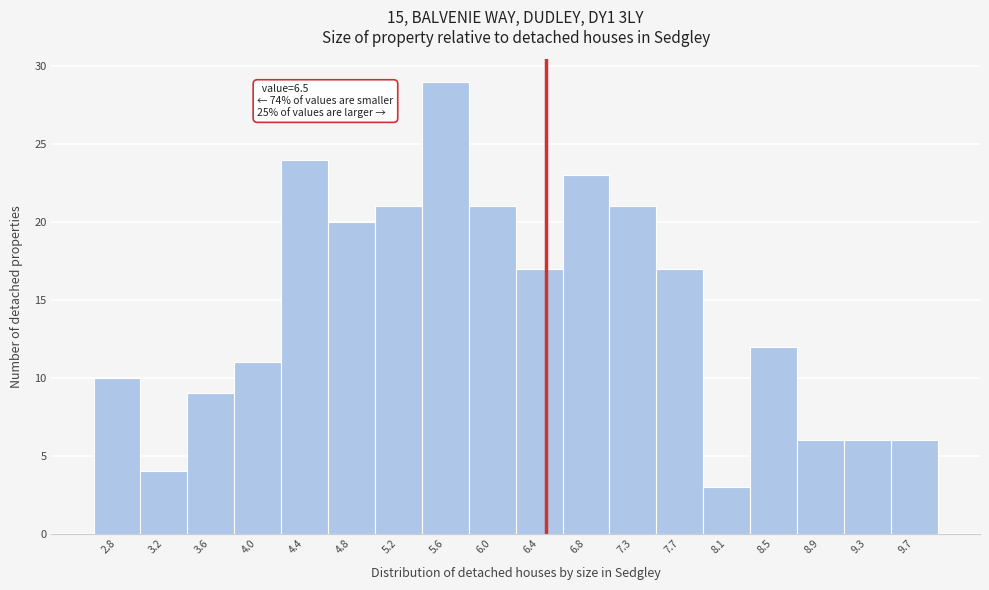

Which range on the x-axis has the tallest bar?

5.45 to 5.85